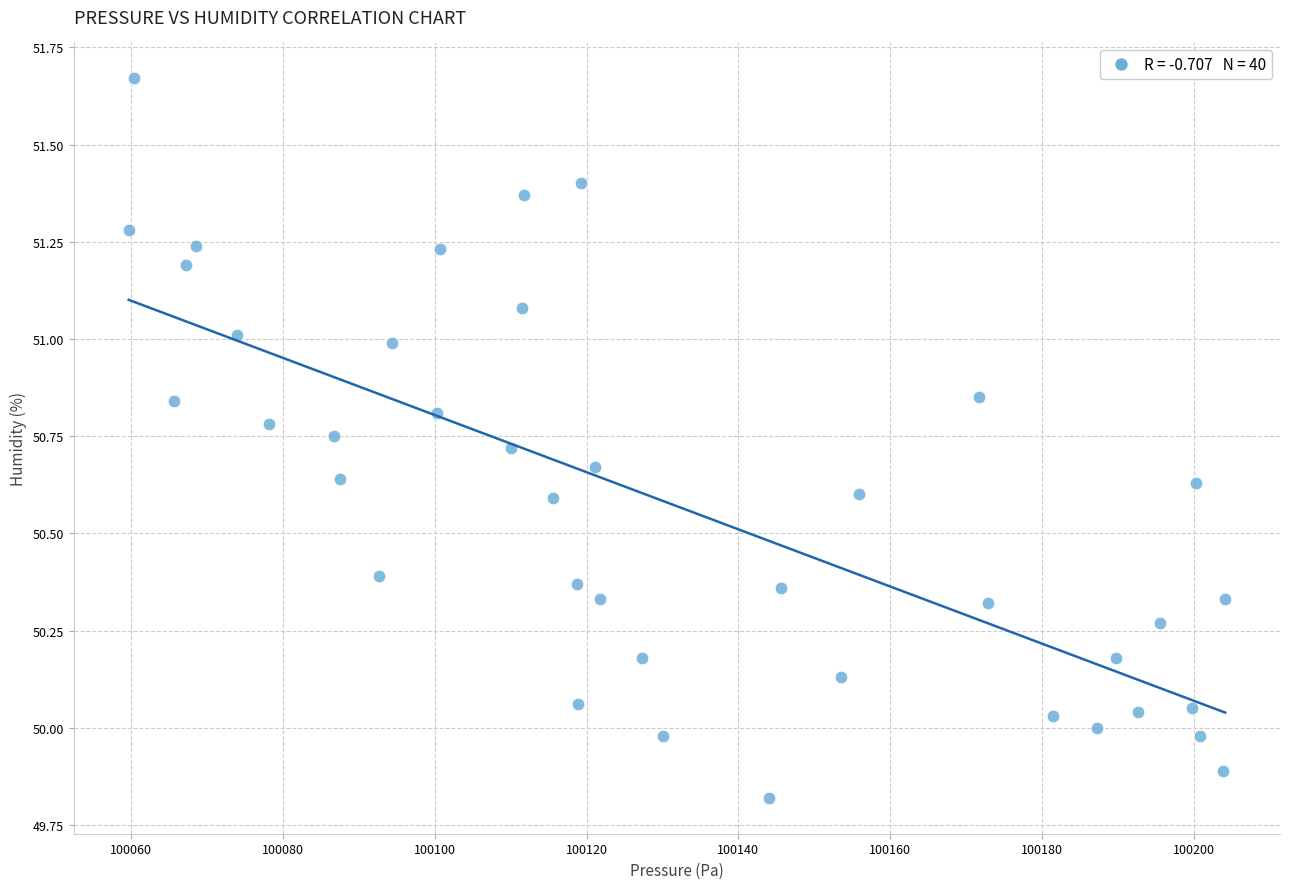

What is the range of X values (max minus min)?

144.4